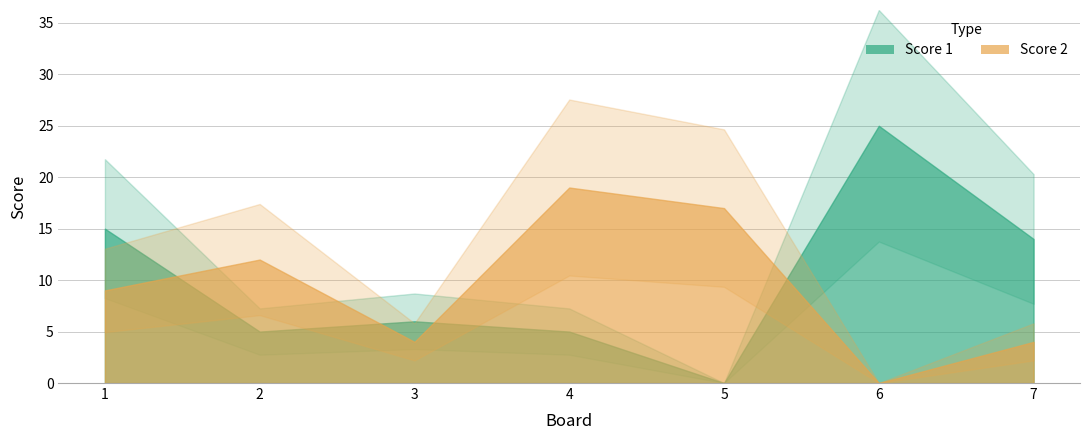

How many interior local valleys does the Score 2 series have?

2